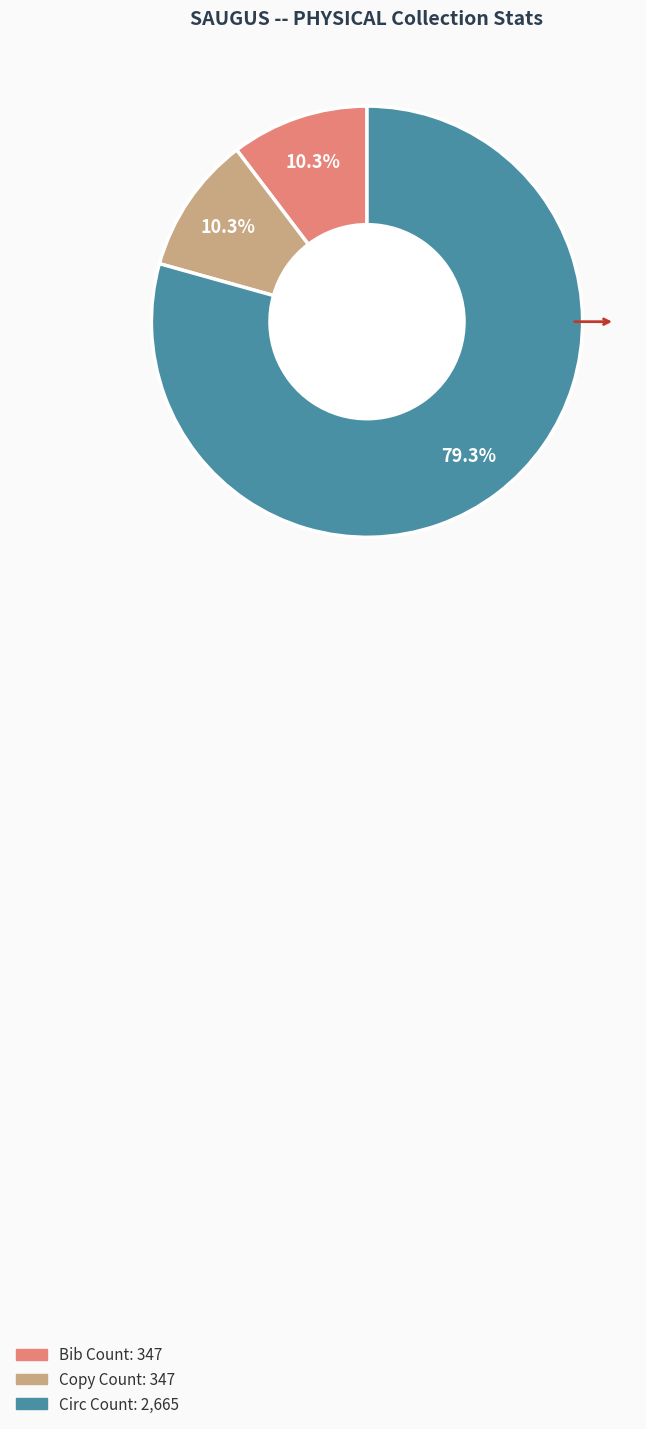

Combined, what portion of the pie is Bib Count and Circ Count?

89.7%